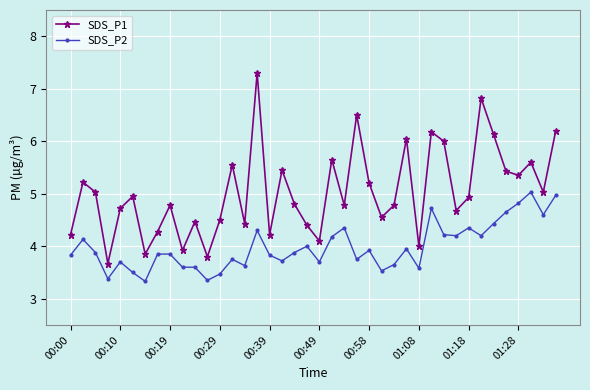

What is the value of the SDS_P2 point at the 30th from the left?

4.7